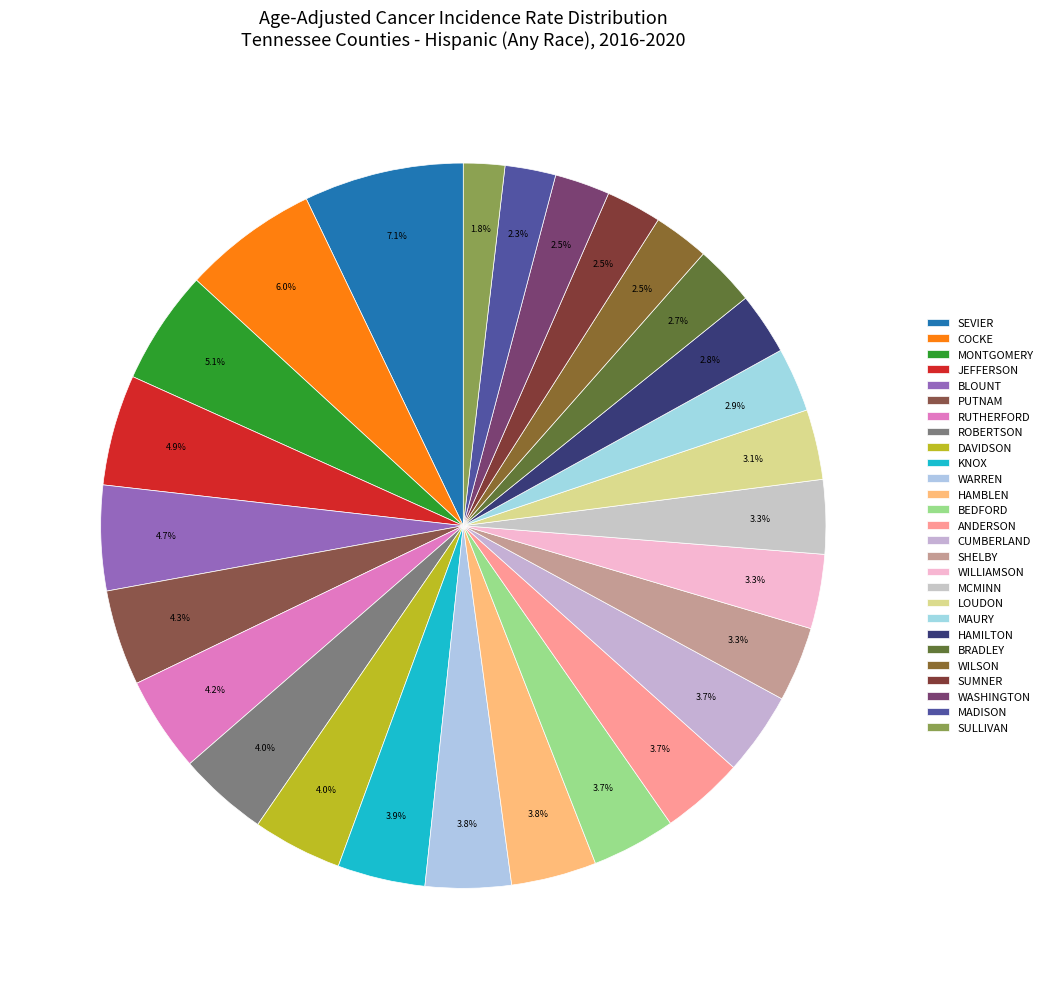

Count the number of slices in the pie.

27